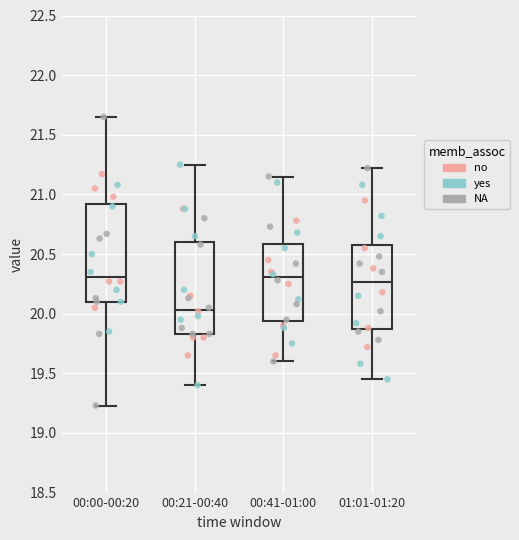

Reading left to right, transcribe this box plot: for each box, give where its median line is, the range the box spans, and where its two whiskers end, as read against the y-axis. The values are not printed on the chart, so give them approximately, as read against the axis.

00:00-00:20: median 20.30, box 20.10 to 20.90, whiskers 19.25 to 21.65
00:21-00:40: median 20.05, box 19.85 to 20.60, whiskers 19.40 to 21.25
00:41-01:00: median 20.30, box 19.95 to 20.60, whiskers 19.60 to 21.15
01:01-01:20: median 20.25, box 19.85 to 20.60, whiskers 19.45 to 21.20